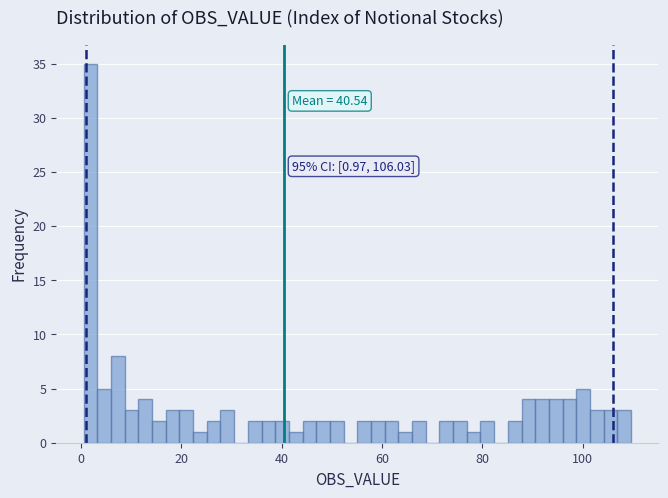

Read against the x-axis, roughly where is the centre of the tallest bar?

2